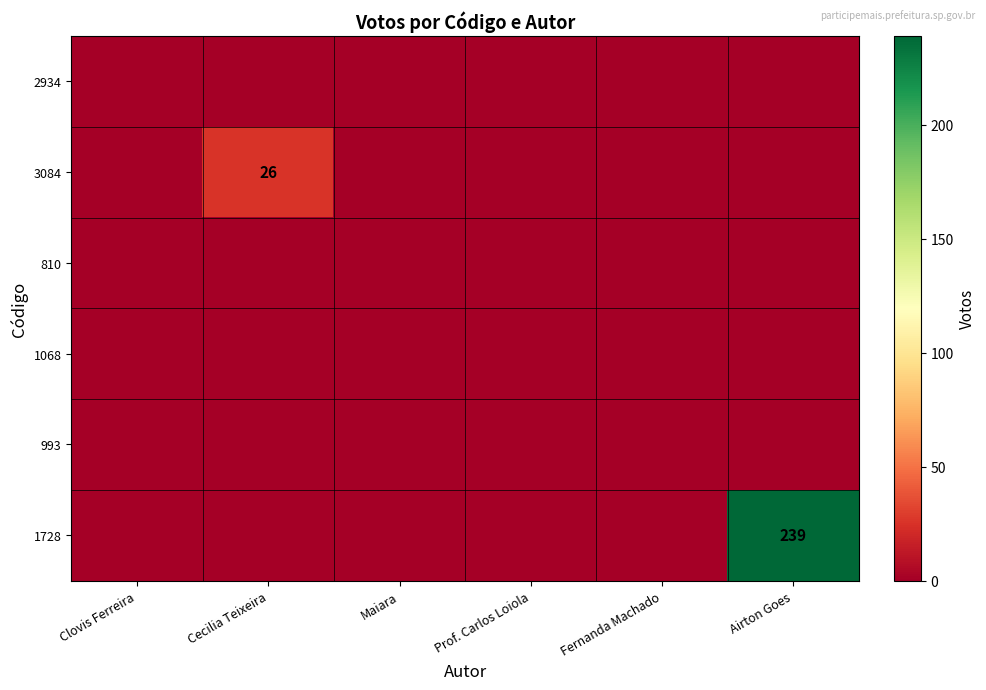

Is it true that 810 equals 0 at Maiara?

True